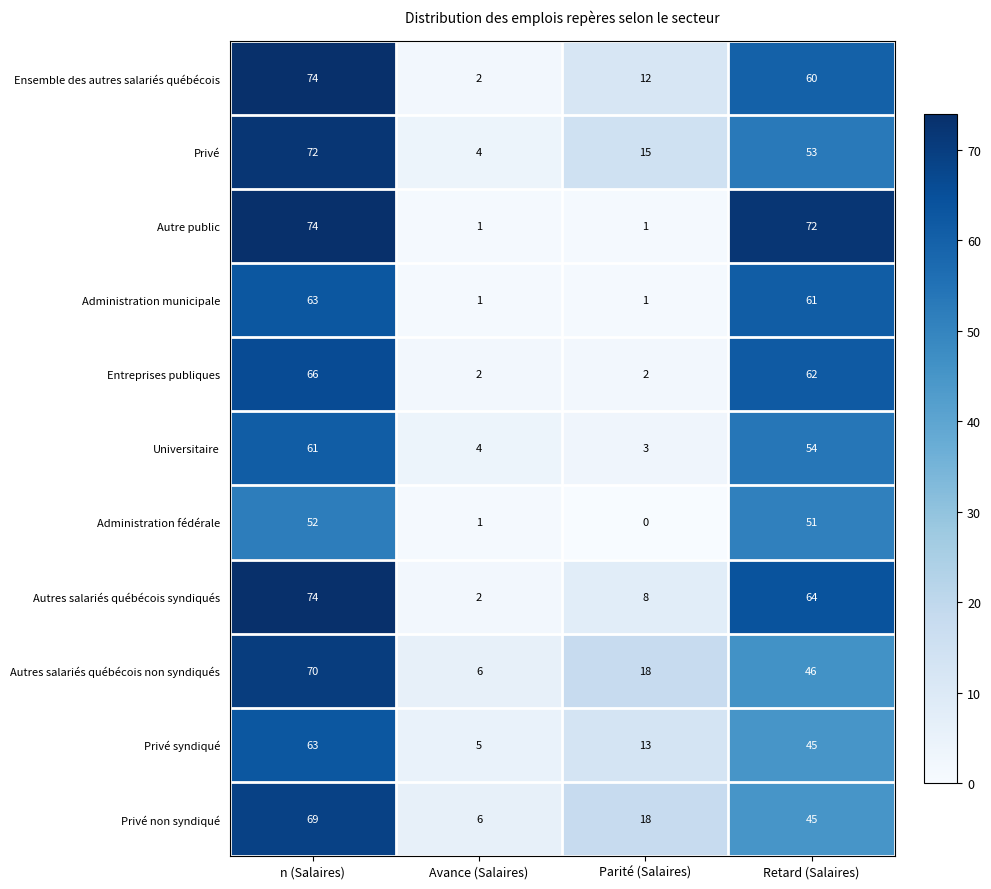

At which label does Ensemble des autres salariés québécois first exceed 60?

n (Salaires)